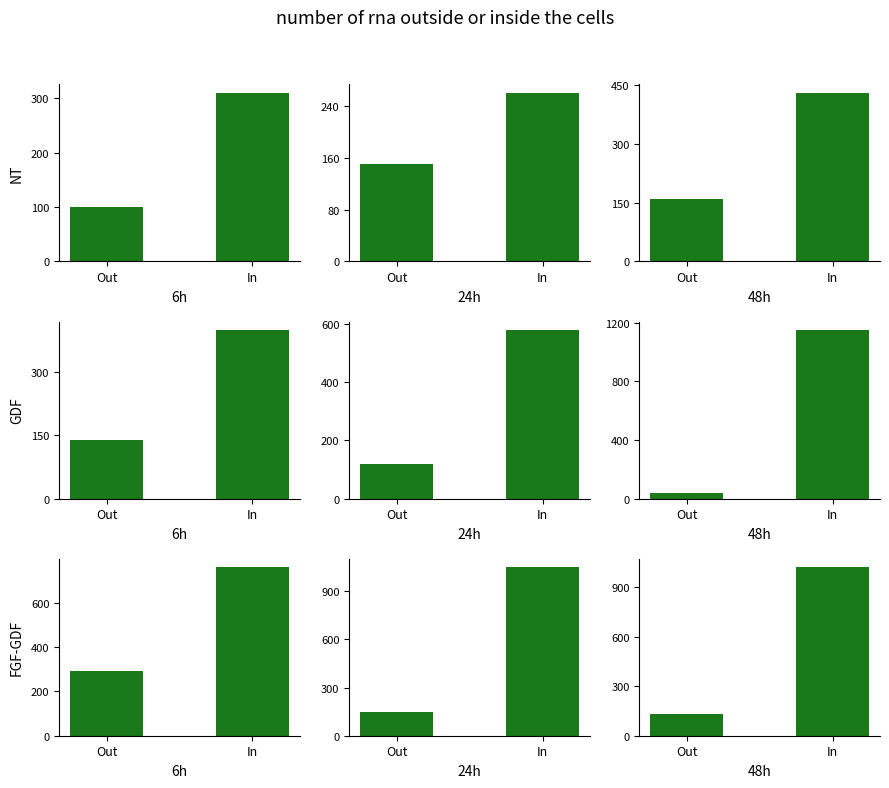

What is the sum of the GDF values at Out and In?

1190